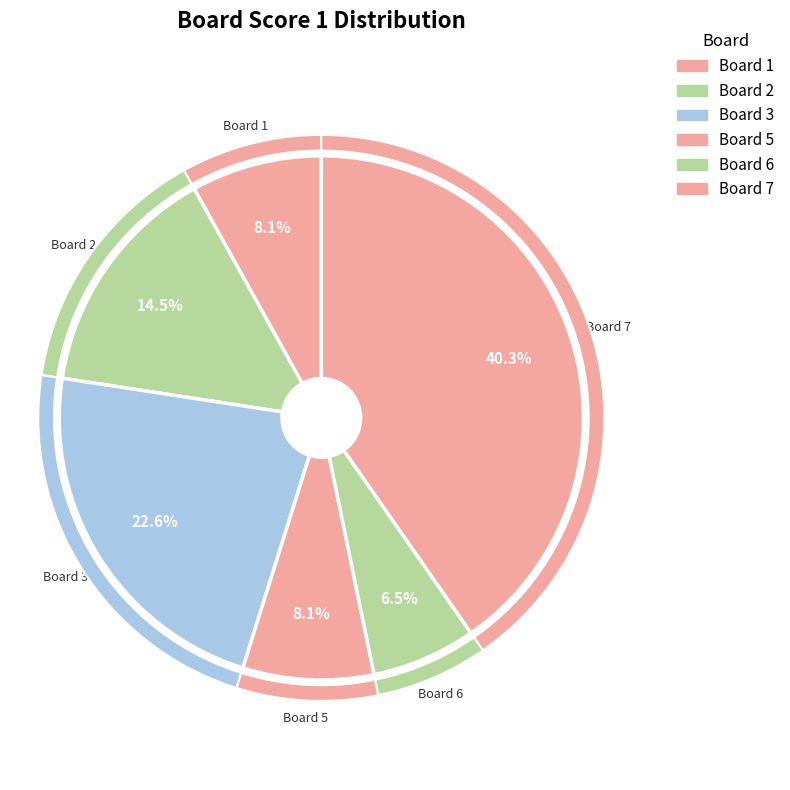

Does 2 represent more than half of the total?

No